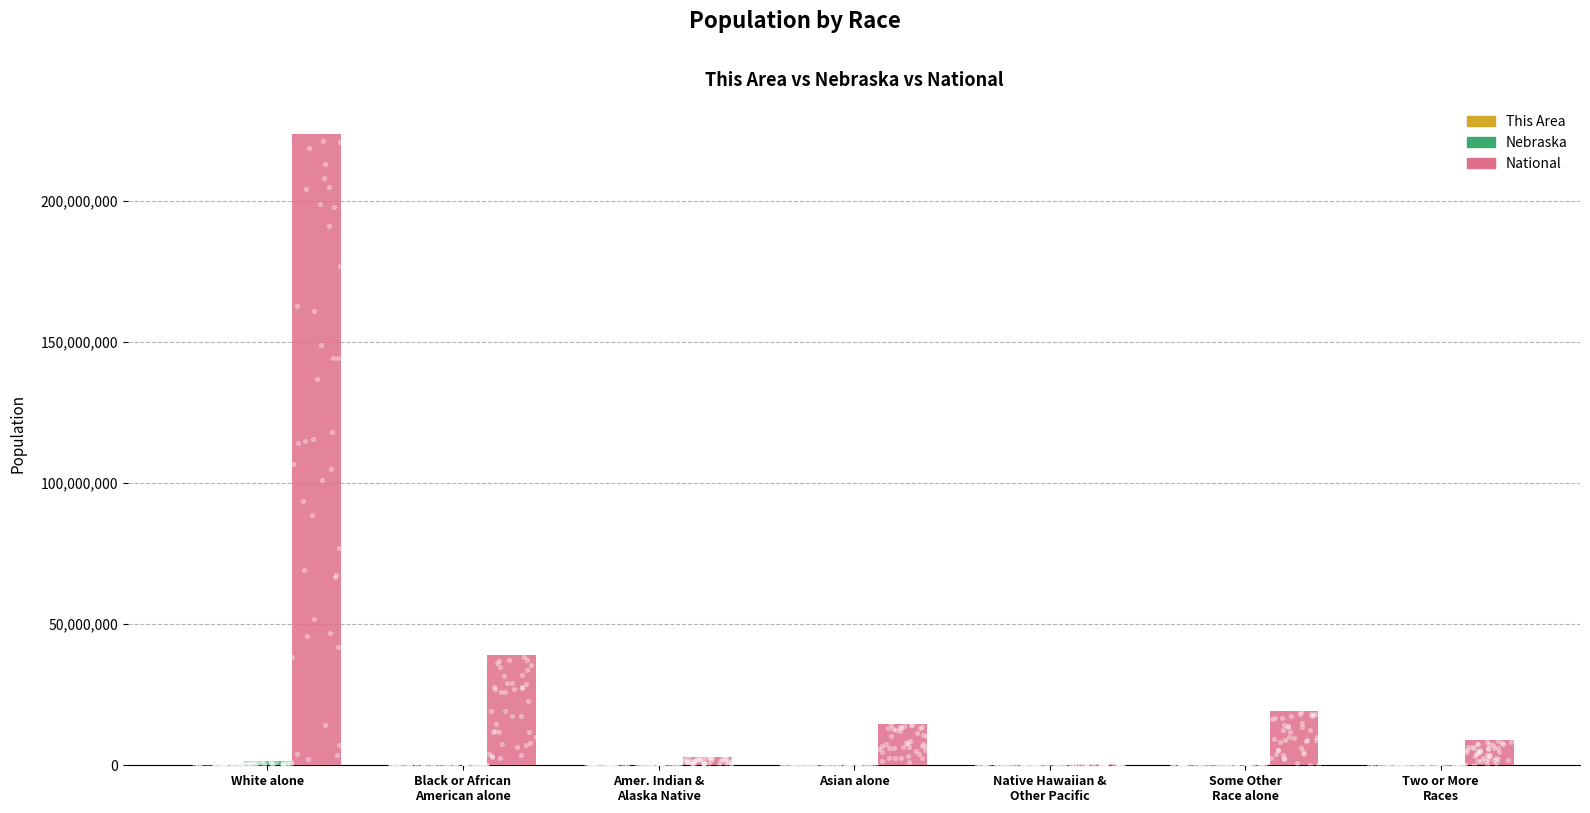

Which series contains the lowest Y value?

This Area